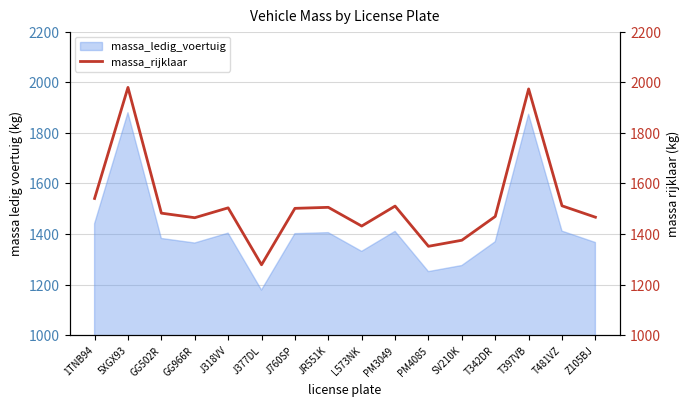

The chart shows a value of 1464 at GG966R. True or false?

True